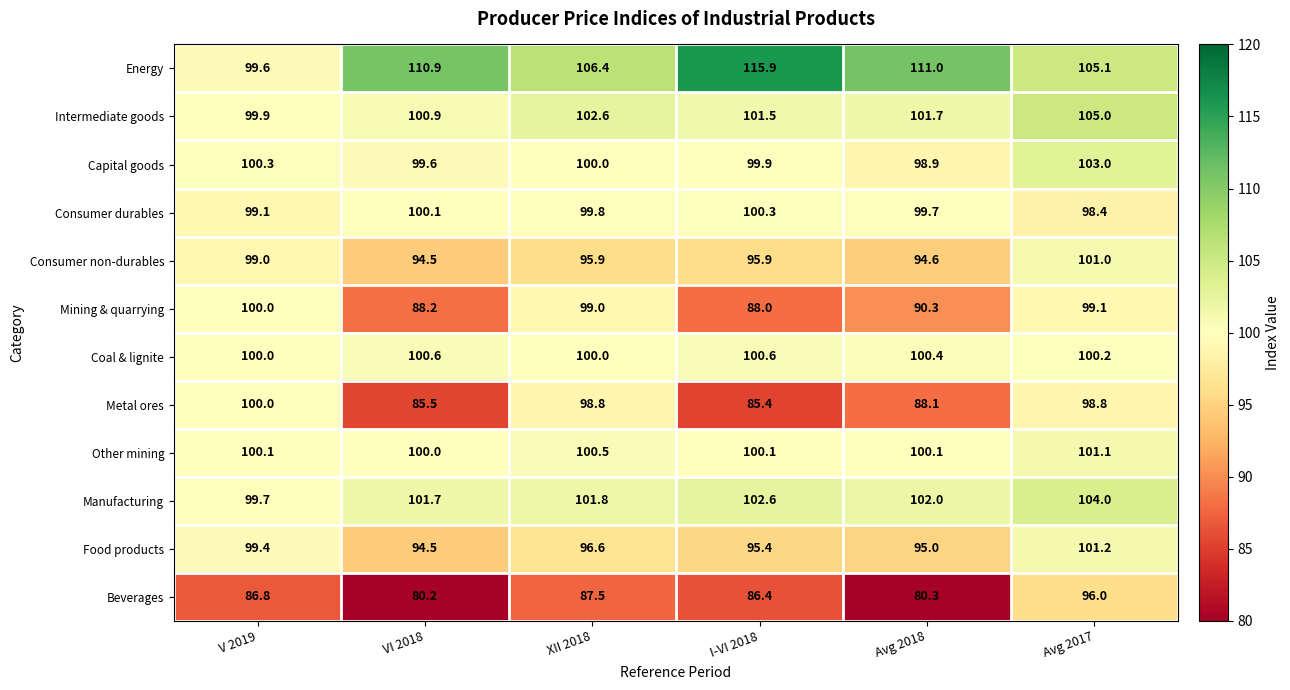

Which series changed the most between VI 2018 and I-VI 2018?

Beverages